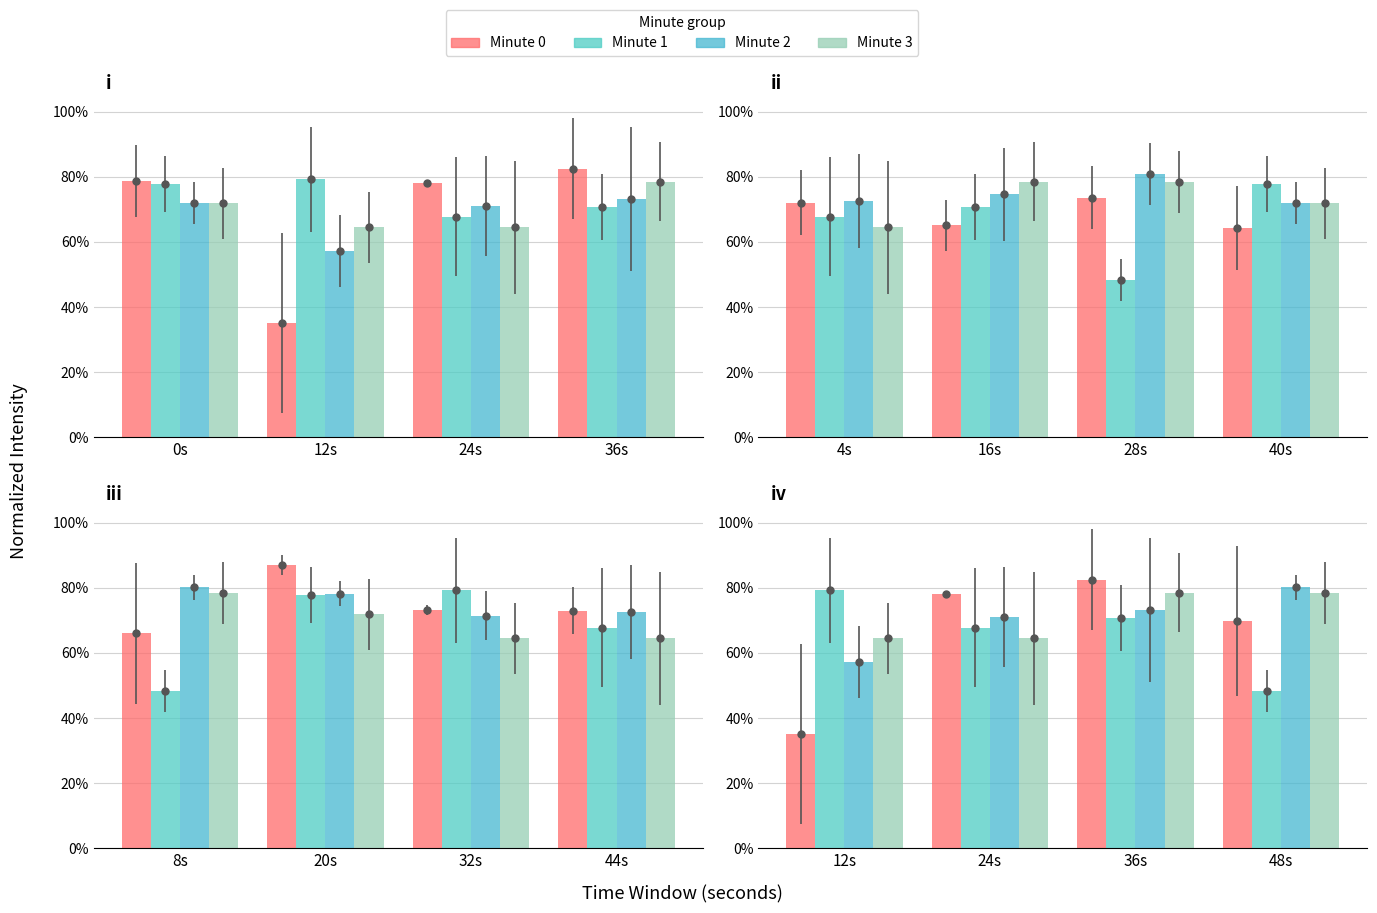

The value of Minute 3 at 24s is 64.5. True or false?

True